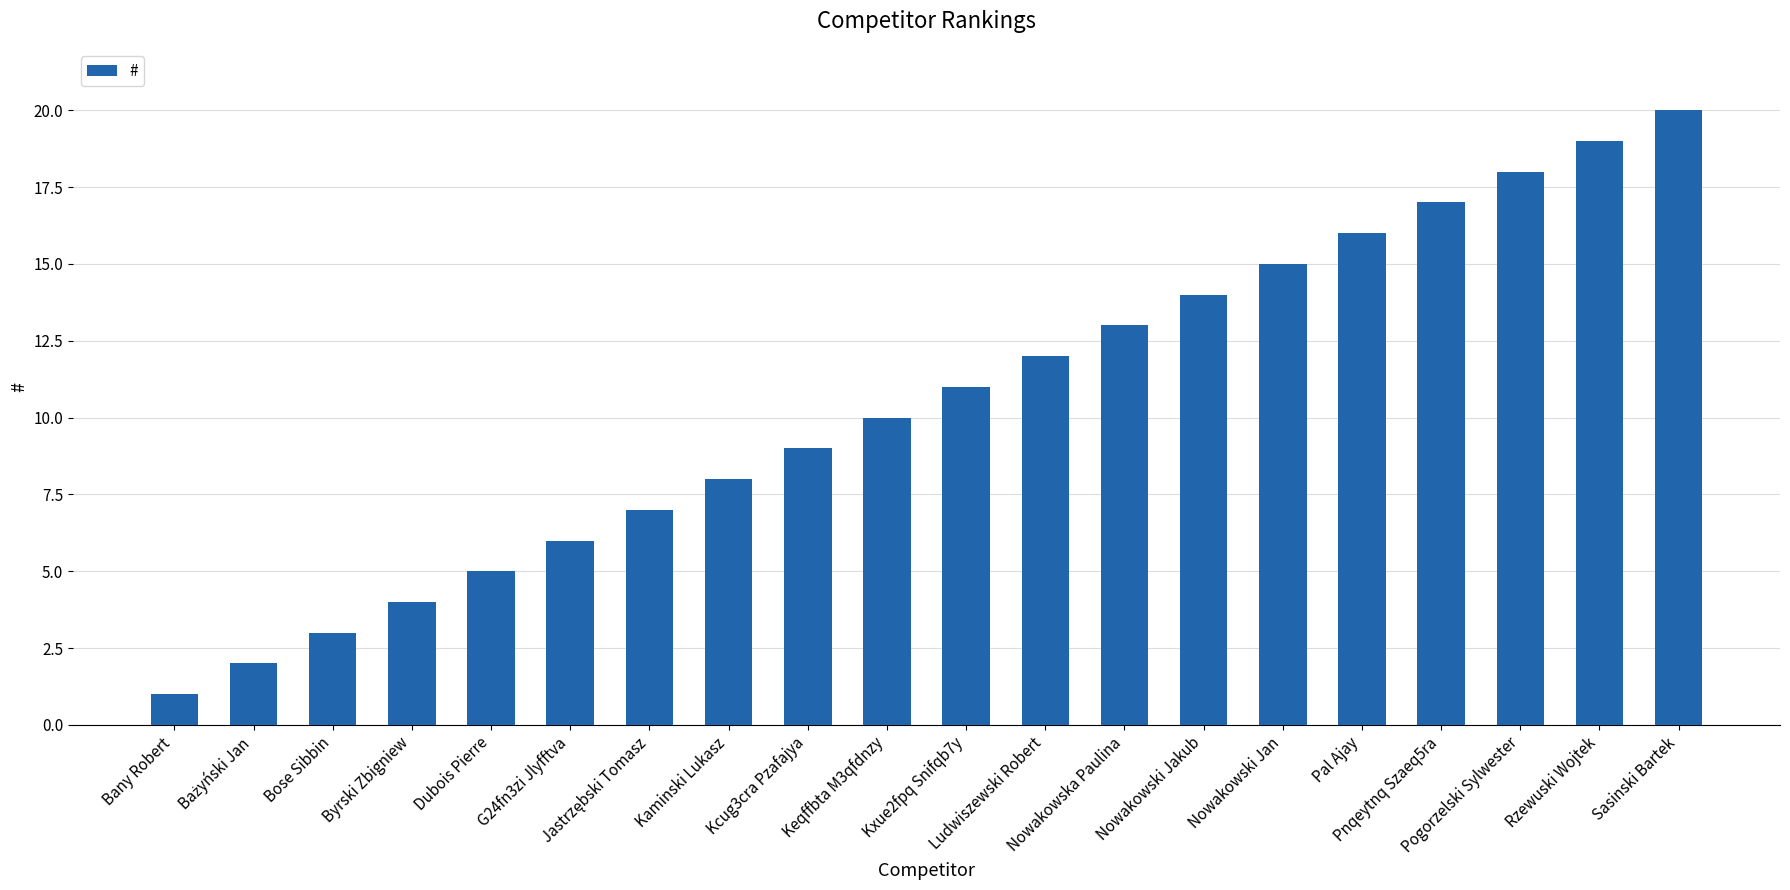

What is the change in value from Bany Robert to Dubois Pierre?

+4